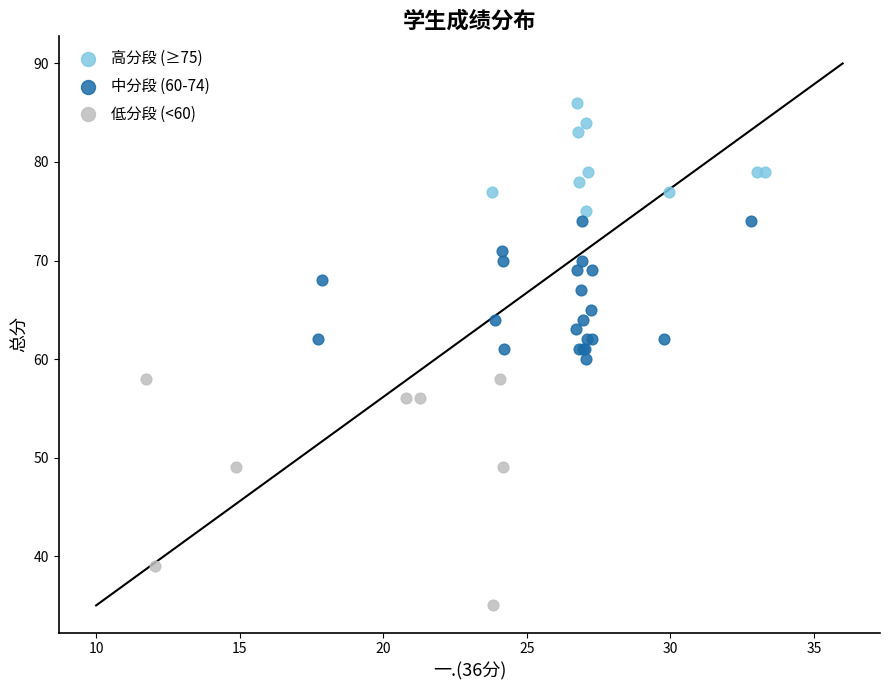

Which series has the widest spread of Y values?

低分段 (<60)